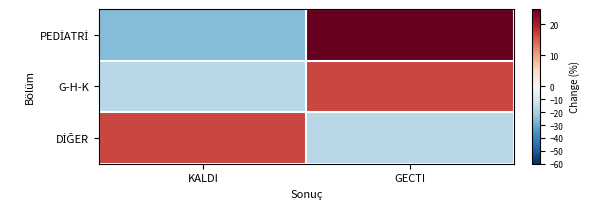

At KALDI, list the series in order from smallest to largest.

PEDİATRİ, G-H-K, DİĞER